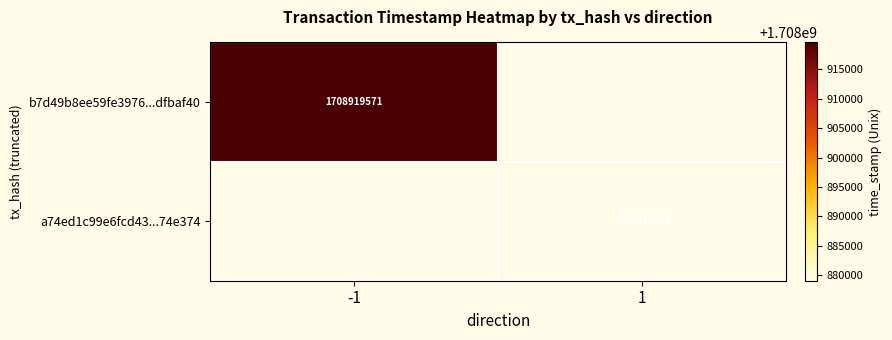

At how many categories does at least one series exceed 1708891122?

1